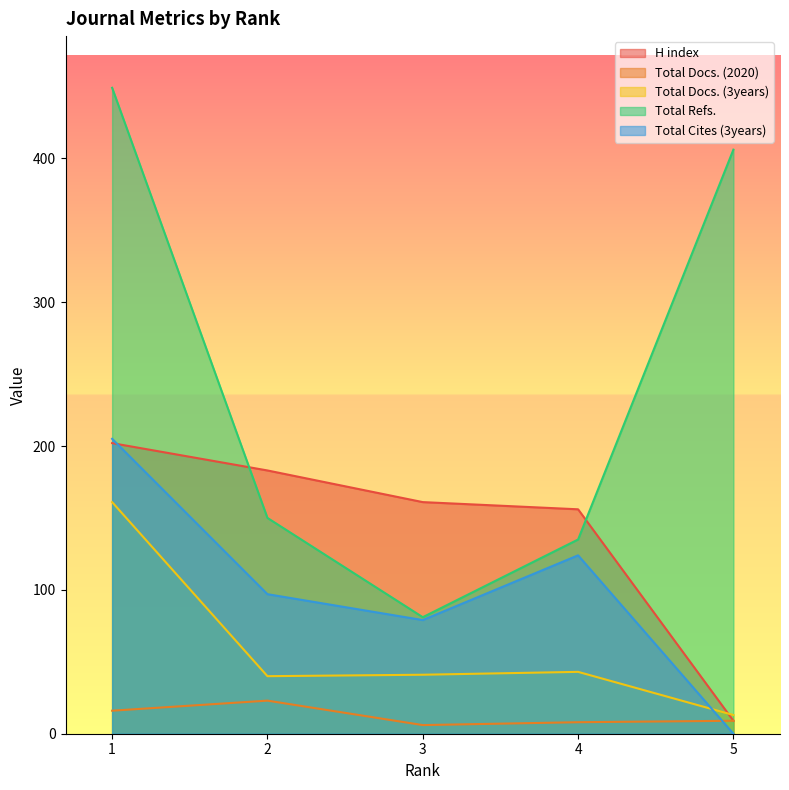

What is the total value across all series at 3?

368